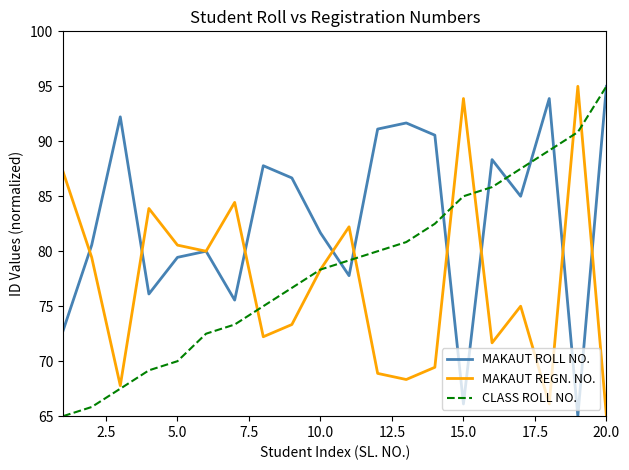

What is the greatest value displayed?

95.0